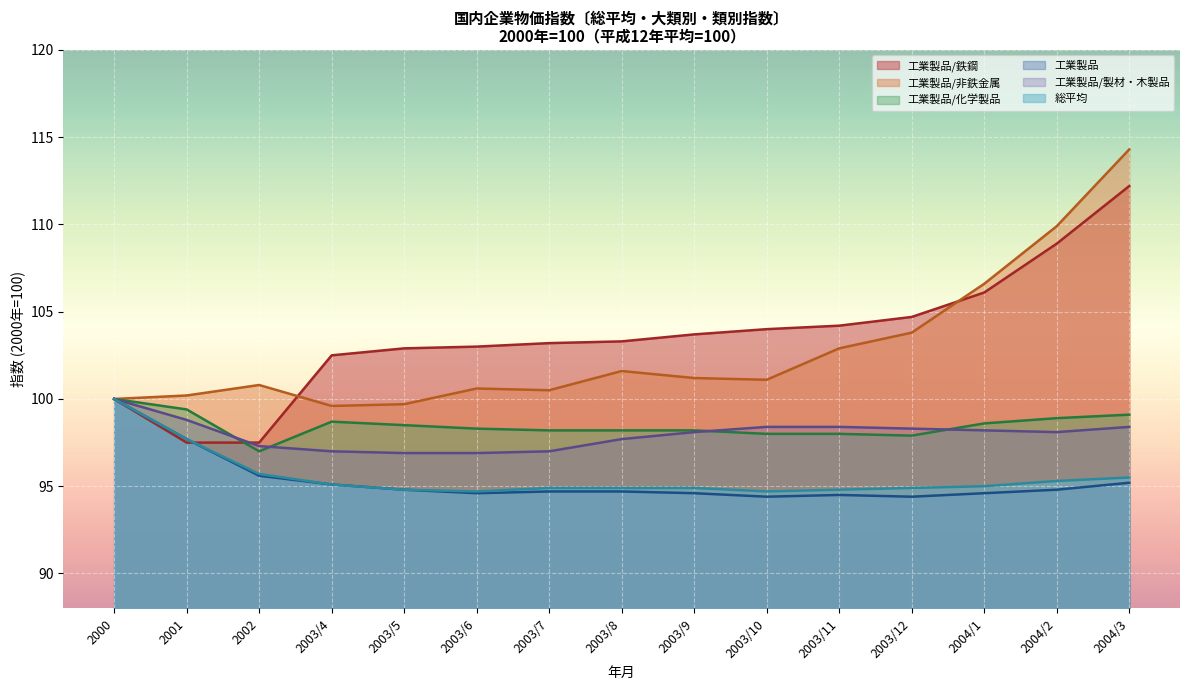

What position from the left is 2003/12?

12